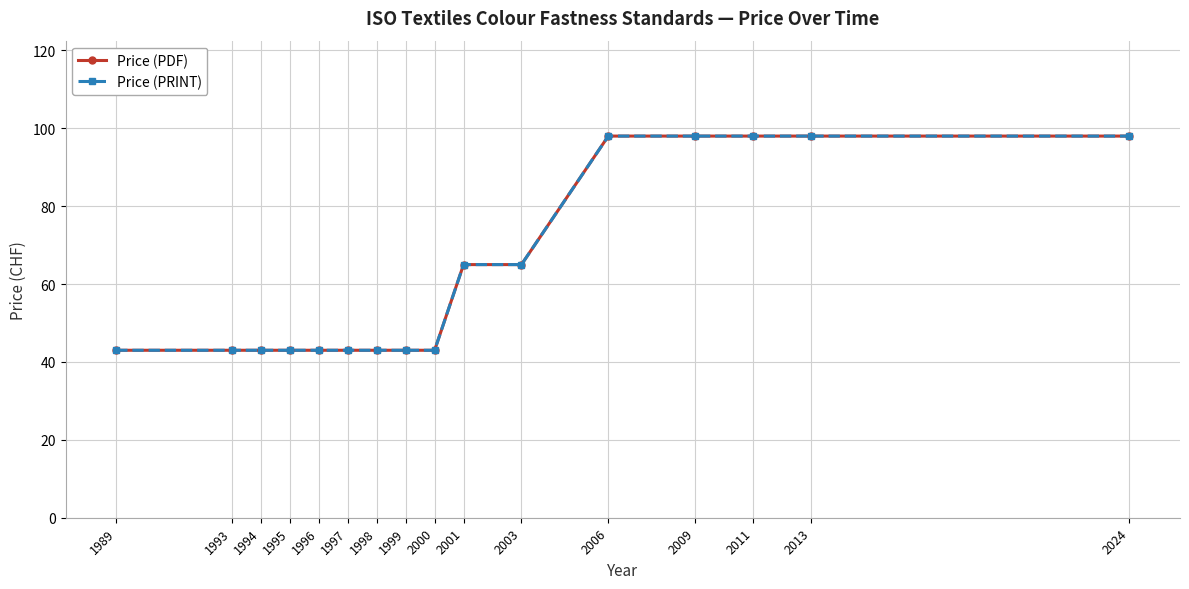

The Price (PDF) series shows 43 at 1994. True or false?

True